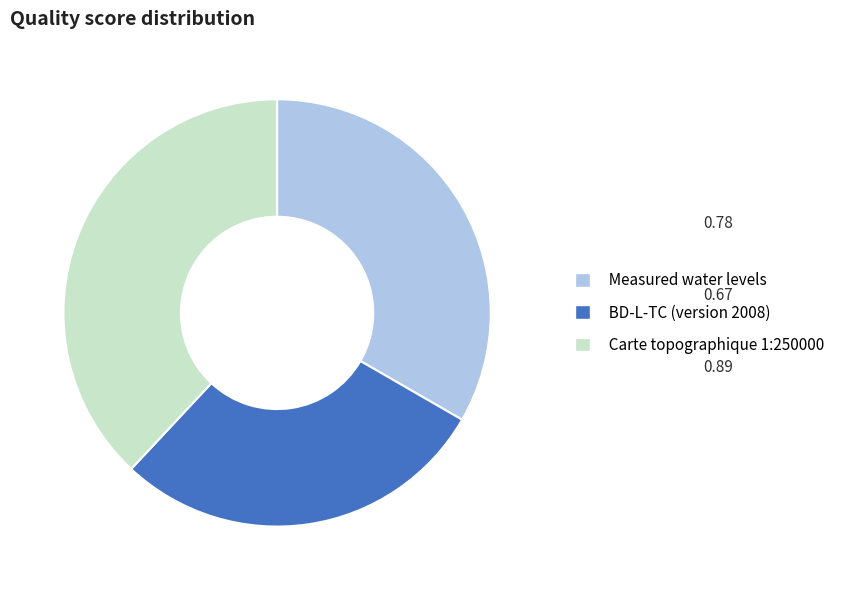

Do Carte topographique 1:250000 and BD-L-TC (version 2008) together represent more than half of the pie?

Yes